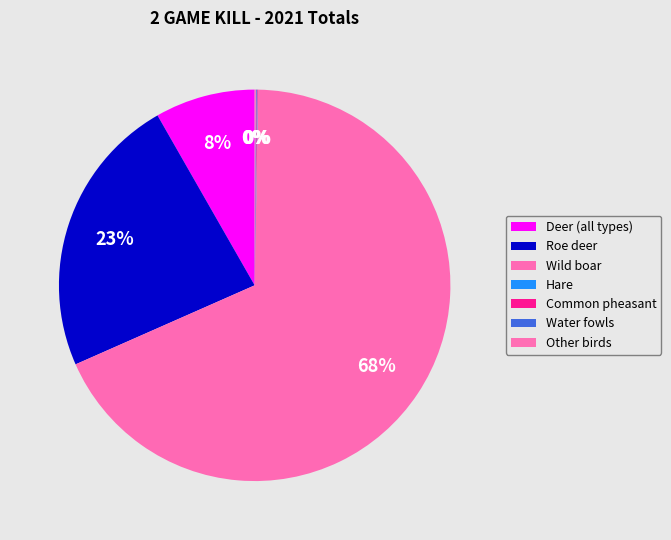

True or false: Common pheasant accounts for 1% of the total.

False